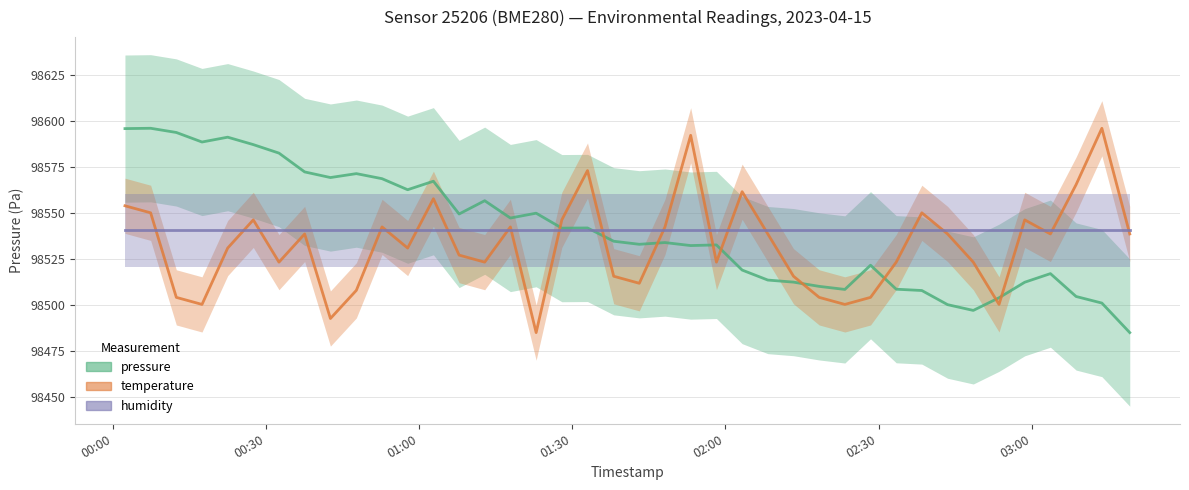

What is the difference between the maximum and minimum values in the pressure series?

111.1